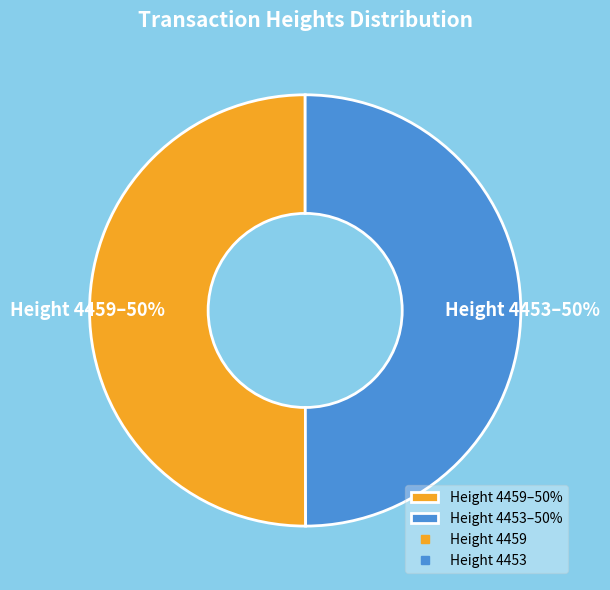

To the nearest percent, what is the average slice percentage?

50%